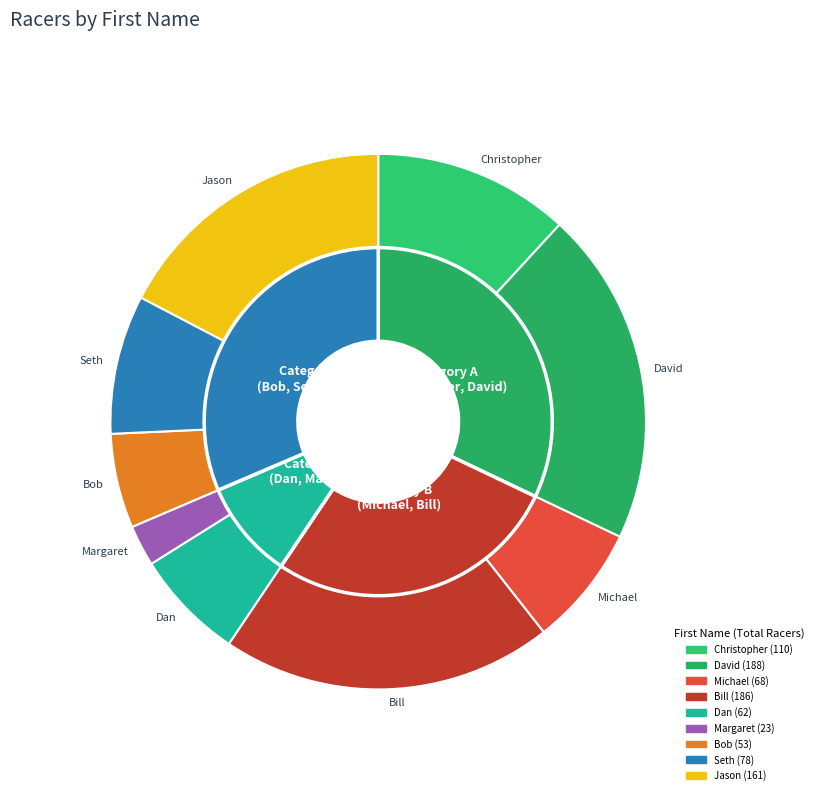

To the nearest percent, what is the average slice percentage?

11%